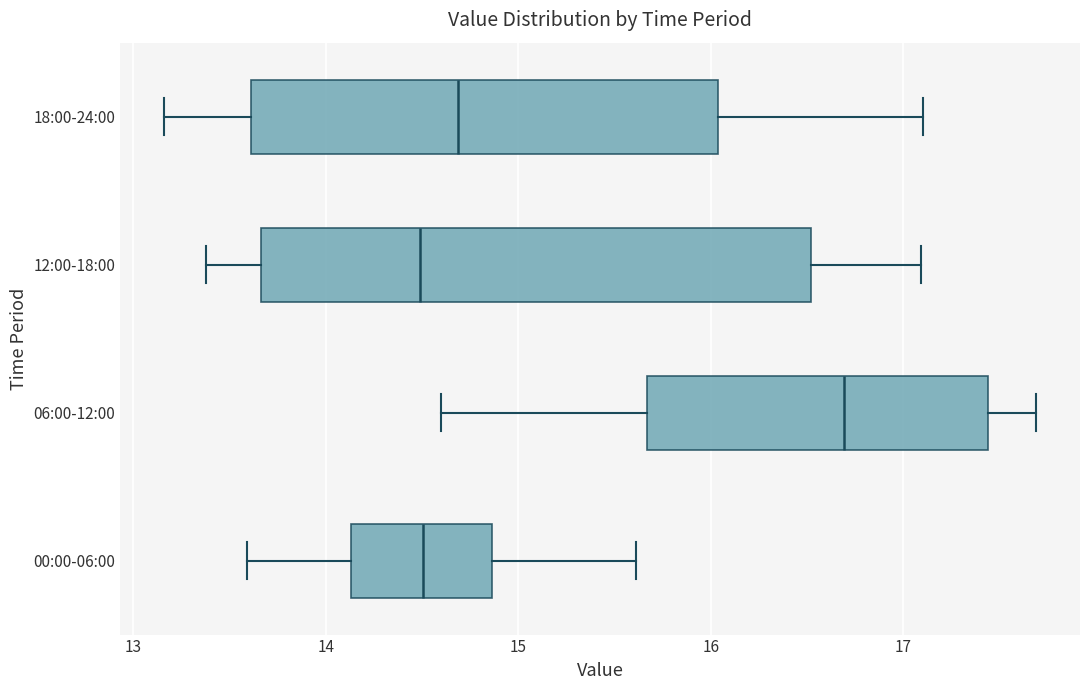

Reading bottom to top, read every box against the x-axis: the position of its median line, the range the box covers, and the ends of its whiskers. The values are not printed on the chart, so give them approximately, as read against the axis.

00:00-06:00: median 14.5, box 14.1 to 14.9, whiskers 13.6 to 15.6
06:00-12:00: median 16.7, box 15.7 to 17.4, whiskers 14.6 to 17.7
12:00-18:00: median 14.5, box 13.7 to 16.5, whiskers 13.4 to 17.1
18:00-24:00: median 14.7, box 13.6 to 16.0, whiskers 13.2 to 17.1